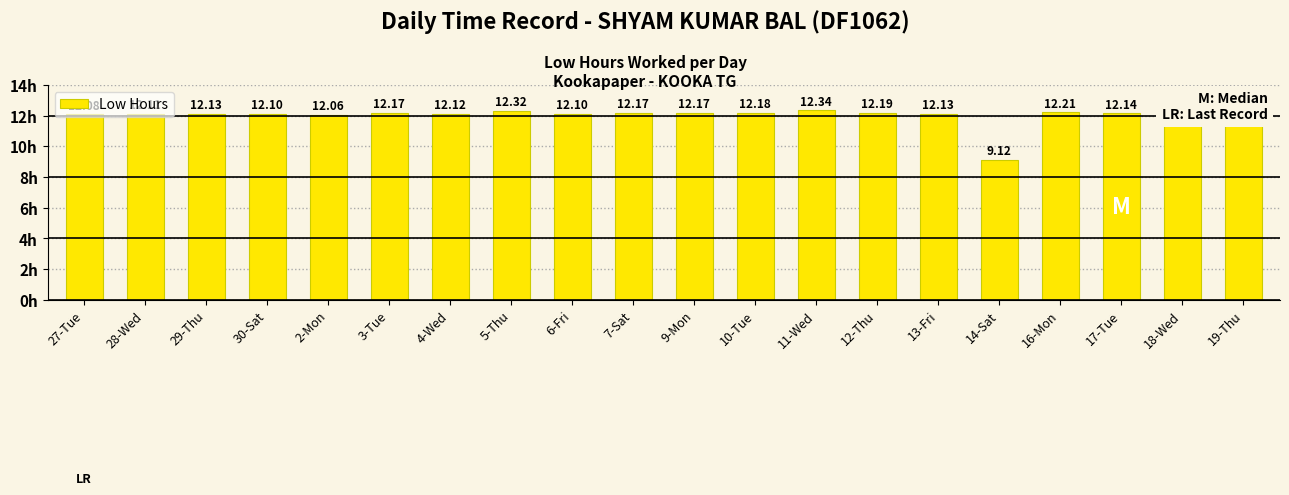

Approximately how many times larger is the value at 10-Tue compared to 13-Fri?

1.0